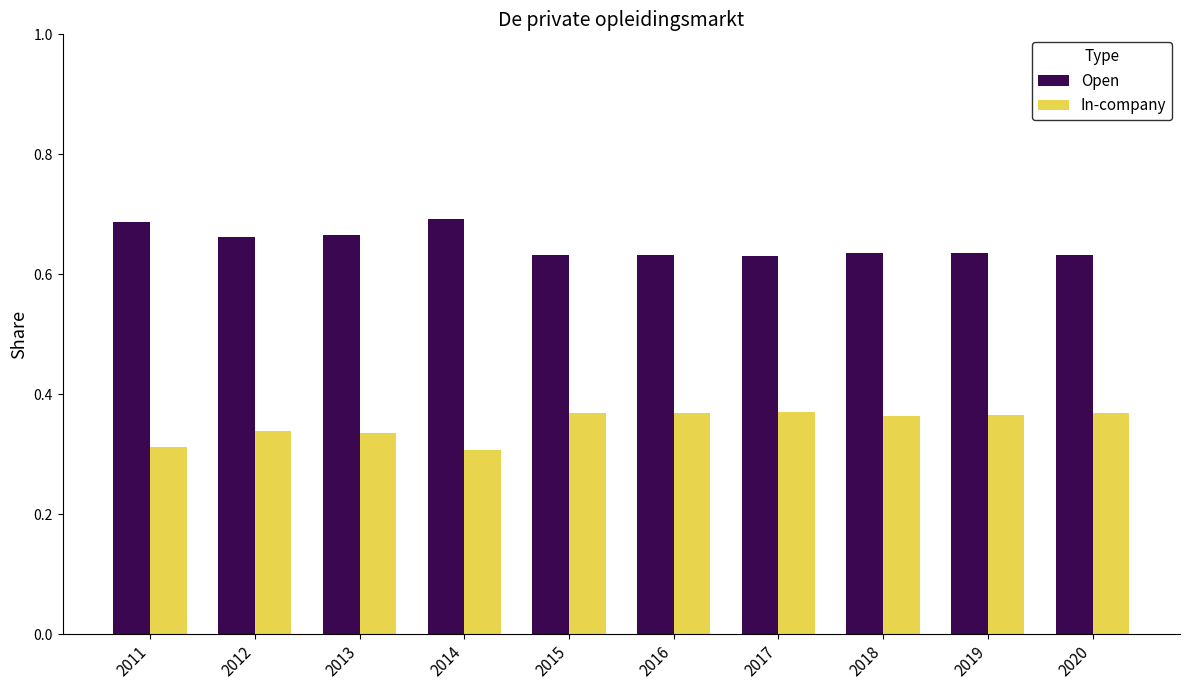

Is the value of In-company at 2016 greater than the value of Open at 2014?

No